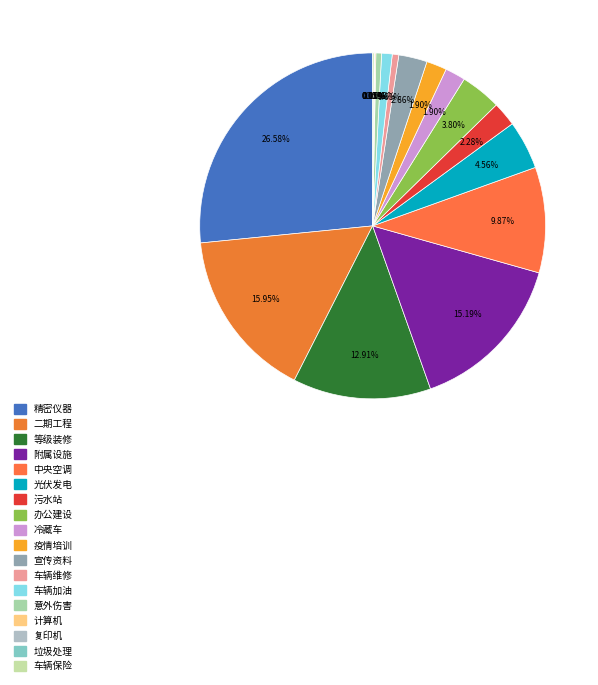

Which category has the biggest portion of the pie?

精密仪器